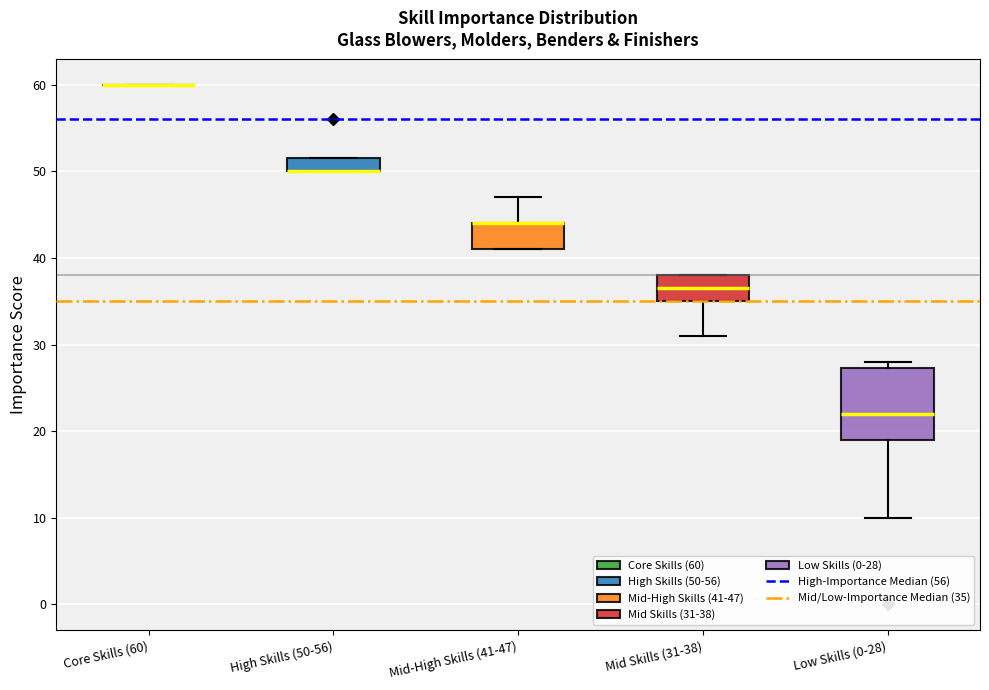

Reading left to right, transcribe this box plot: for each box, give where its median line is, the range the box spans, and where its two whiskers end, as read against the y-axis. The values are not printed on the chart, so give them approximately, as read against the axis.

Core Skills (60): box collapsed to a line at 60, whiskers 60 to 60
High Skills (50-56): median 50 (drawn on the box's lower edge), box 50 to 52, whiskers 50 to 52
Mid-High Skills (41-47): median 44 (drawn on the box's upper edge), box 41 to 44, whiskers 41 to 47
Mid Skills (31-38): median 37, box 35 to 38, whiskers 31 to 38
Low Skills (0-28): median 22, box 19 to 27, whiskers 10 to 28